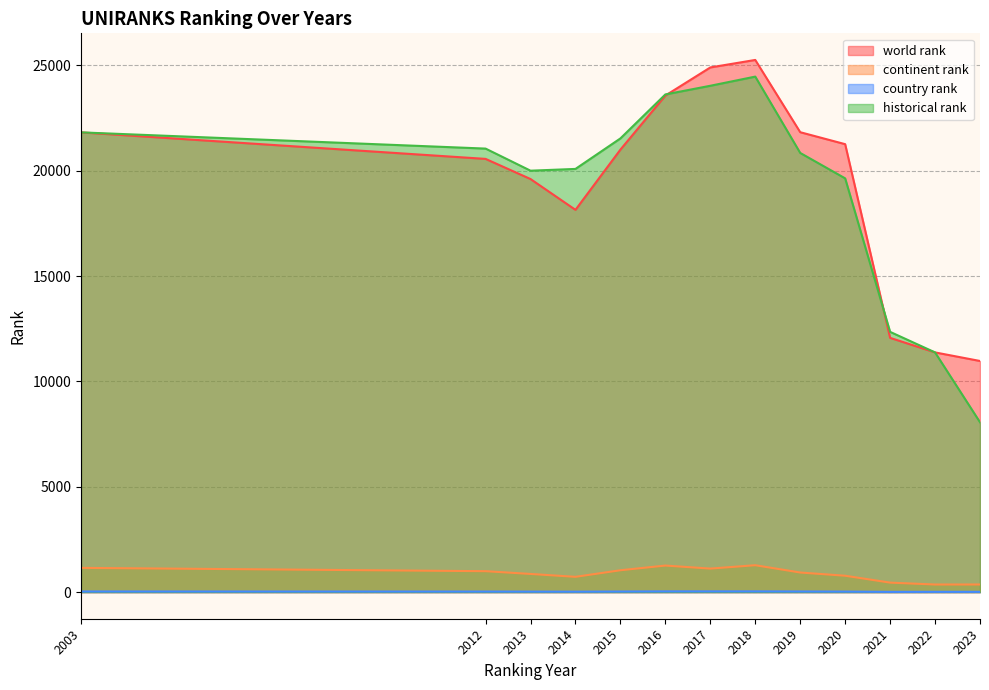

What is the value of the world rank point at the 1st from the left?

21824